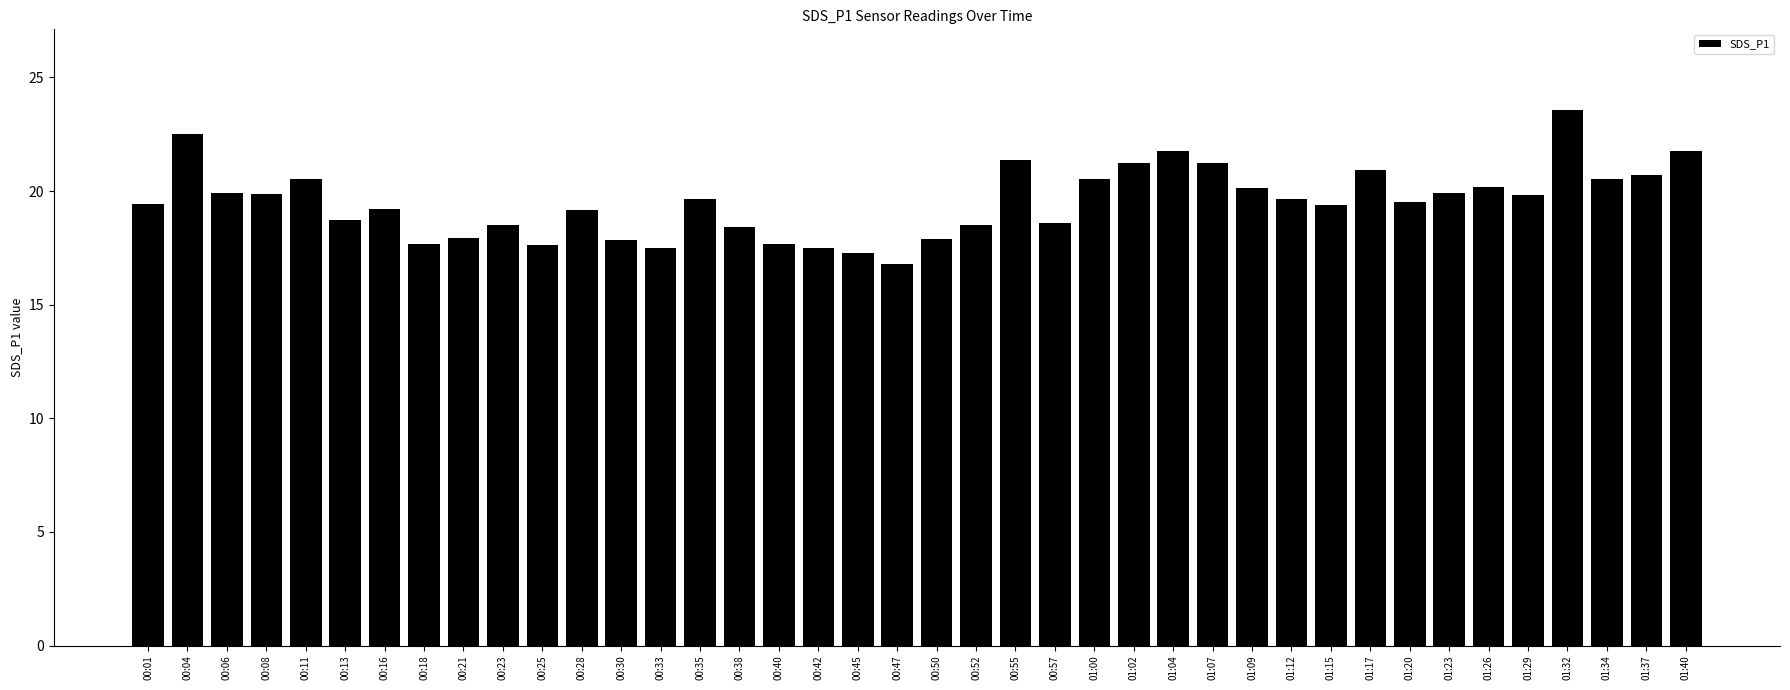

What is the greatest value displayed?

23.6